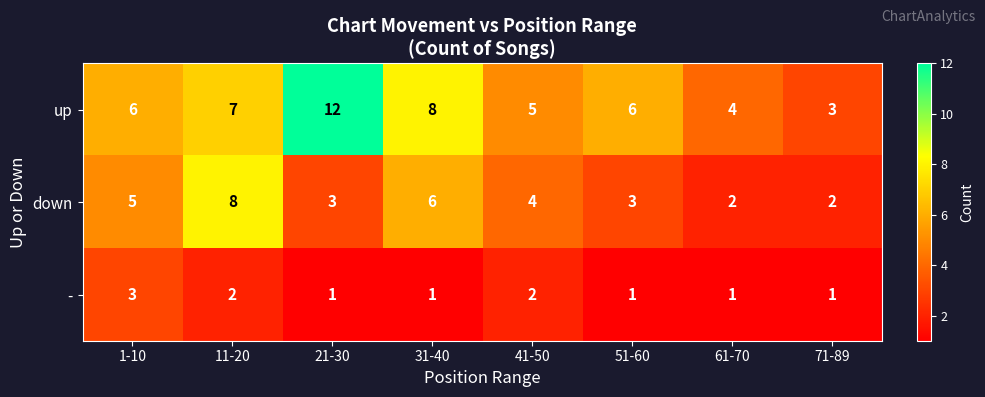

What is the difference between the highest and lowest values at 51-60?

5